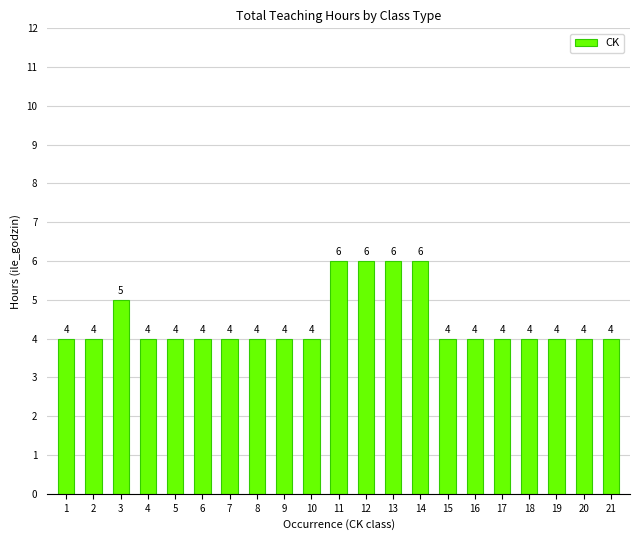

What is the minimum value shown in the chart?

4